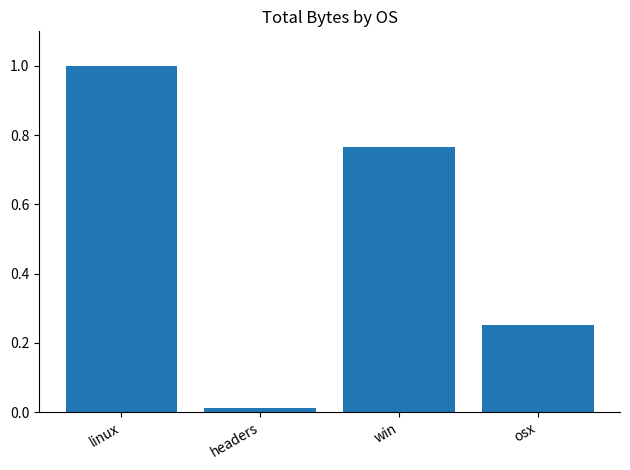

What is the label of the 1st bar from the right?

osx